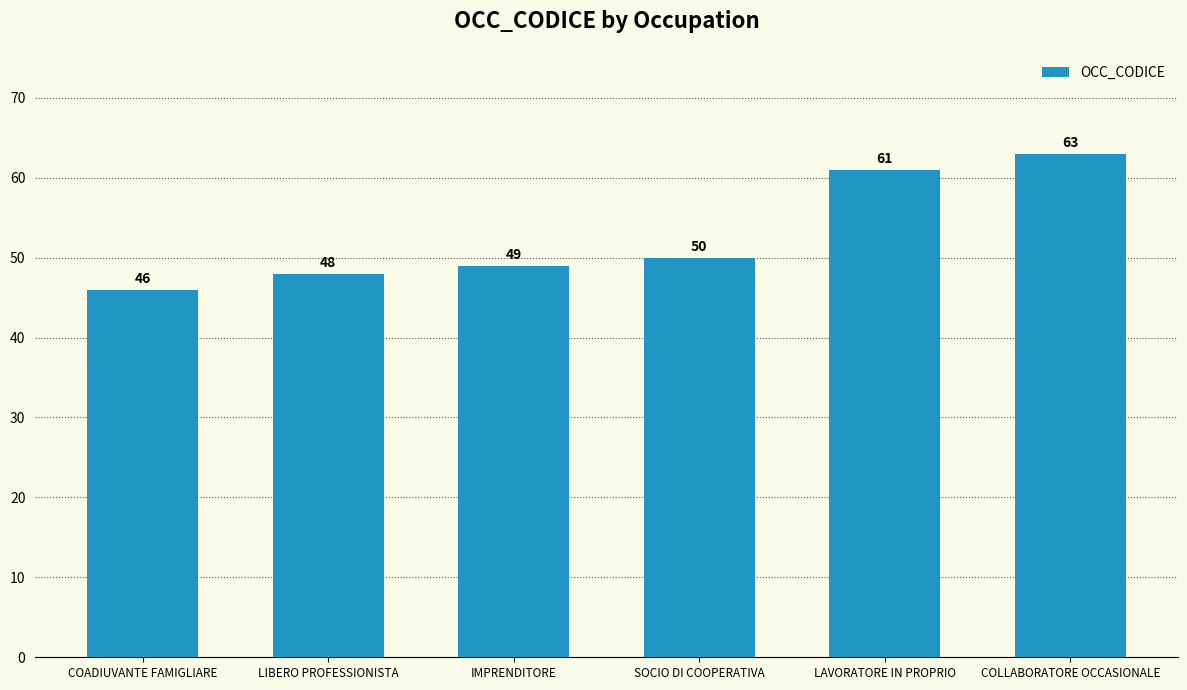

What is the difference between the values at COLLABORATORE OCCASIONALE and LAVORATORE IN PROPRIO?

2